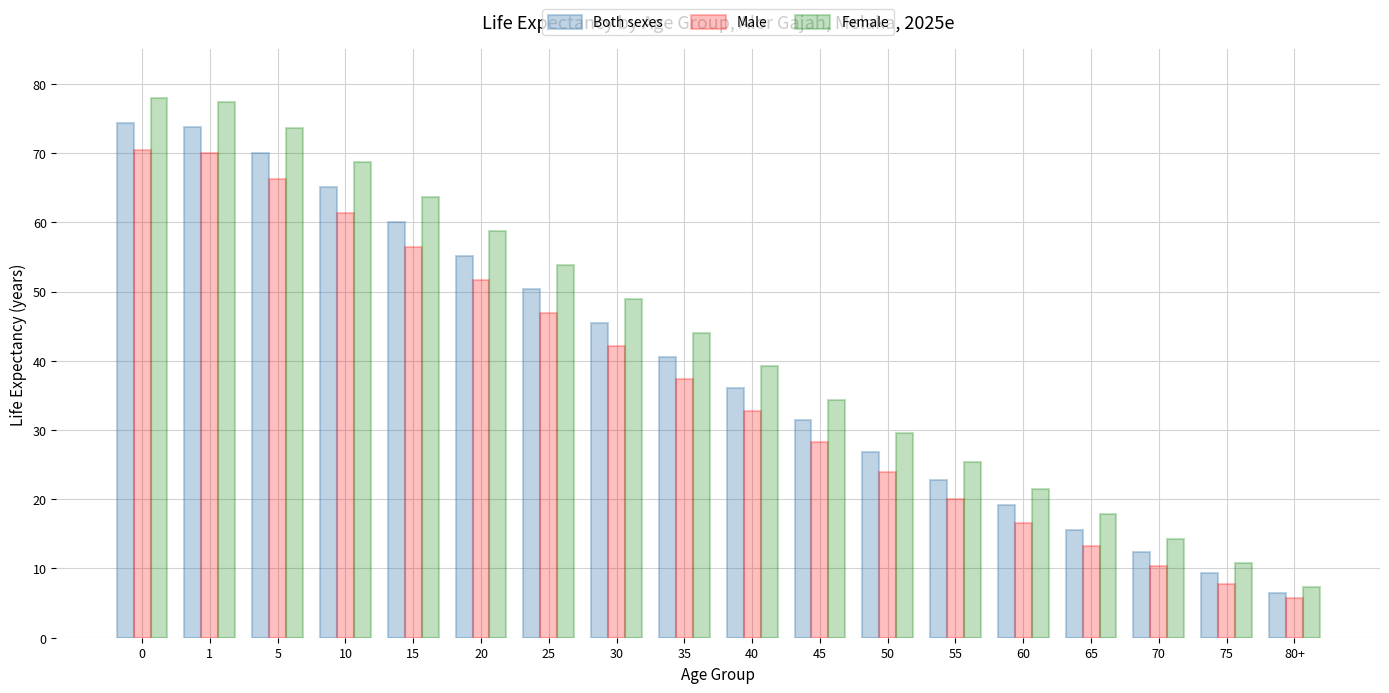

What is the difference between the Male values at 35 and 5?

29.0